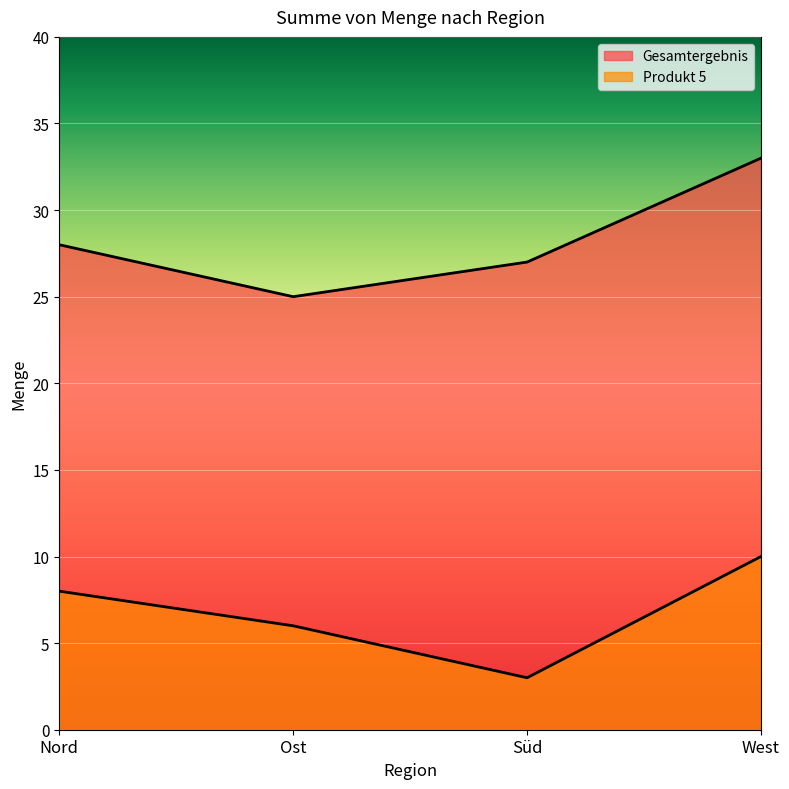

What is the total value across all series at Ost?

31